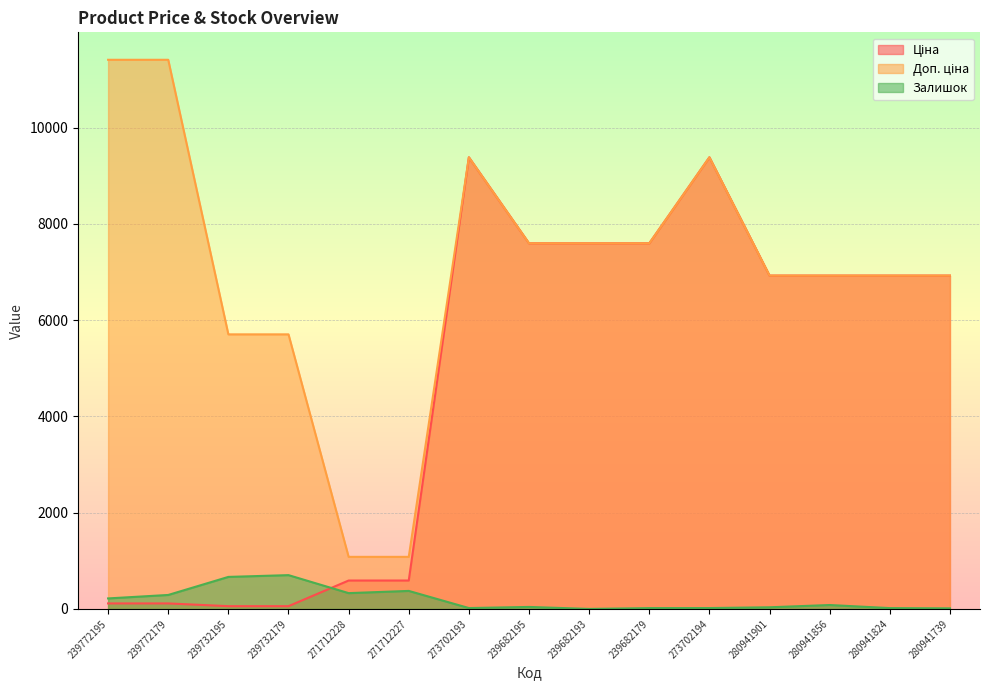

List the labels in order of Ціна value, smallest first.

239732195, 239732179, 239772195, 239772179, 271712228, 271712227, 280941901, 280941856, 280941824, 280941739, 239682195, 239682193, 239682179, 273702193, 273702194